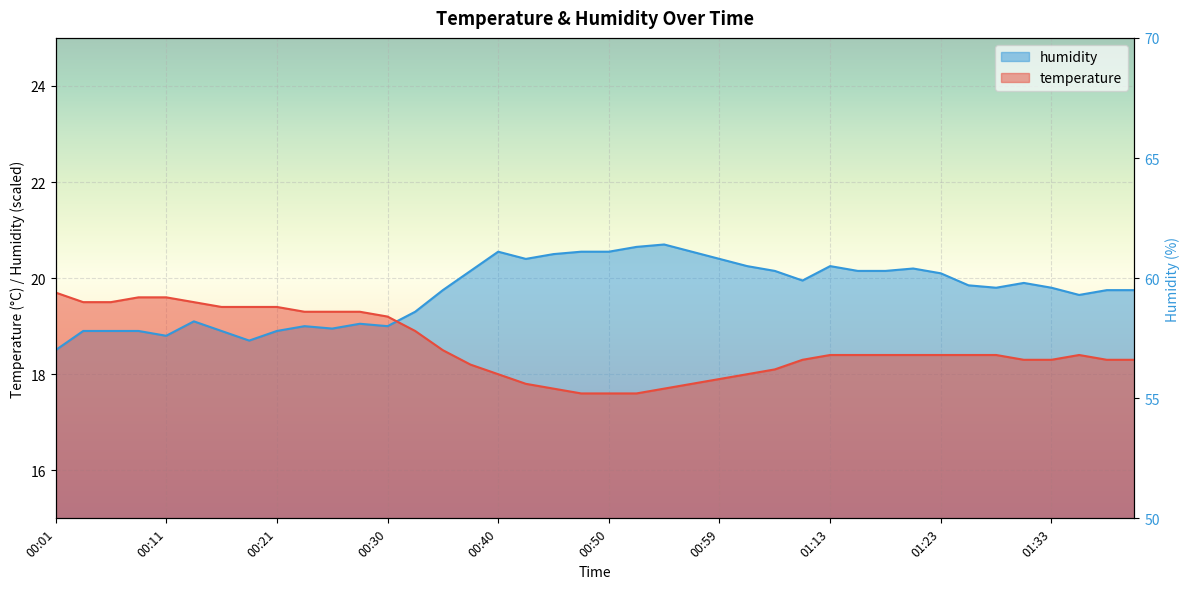

How many values in the humidity series are below 19?

9